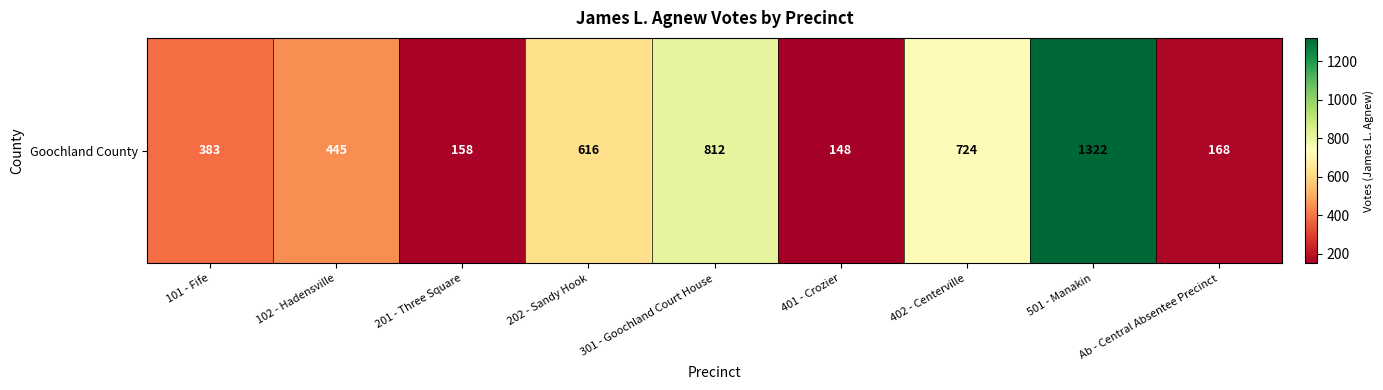

What is the difference between the maximum and minimum values?

1174